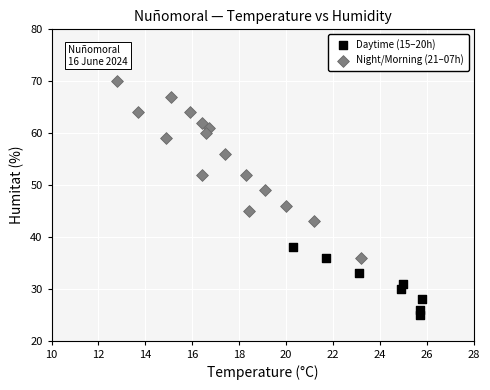

Which series reaches the maximum Y coordinate?

Night/Morning (21–07h)